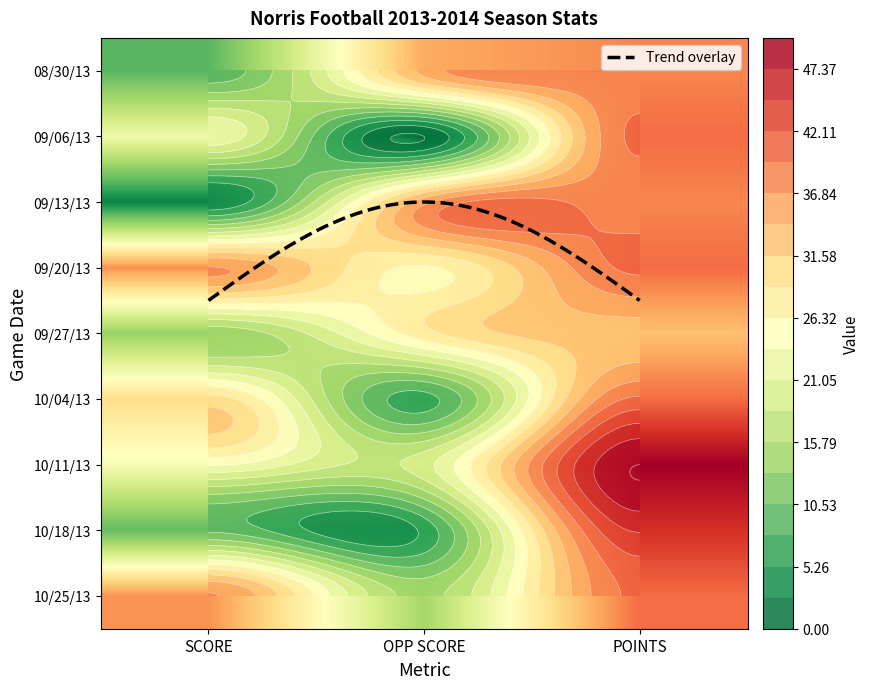

What is the difference between the second highest and minimum values in the 09/20/13 series?

11